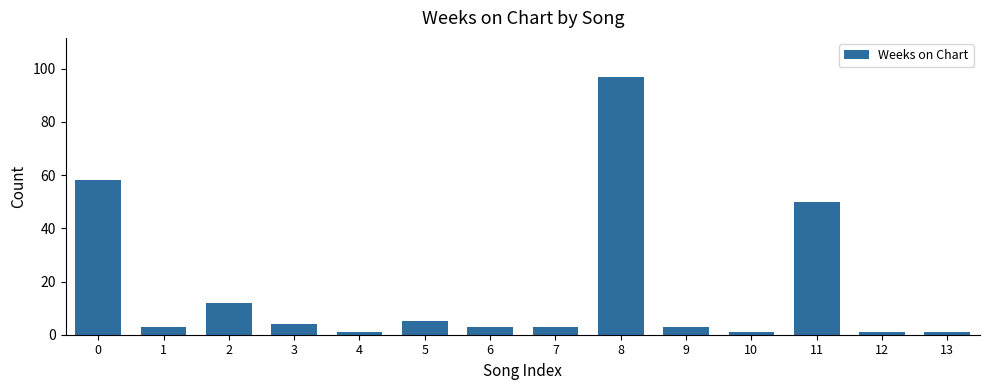

How many series are shown in this chart?

1